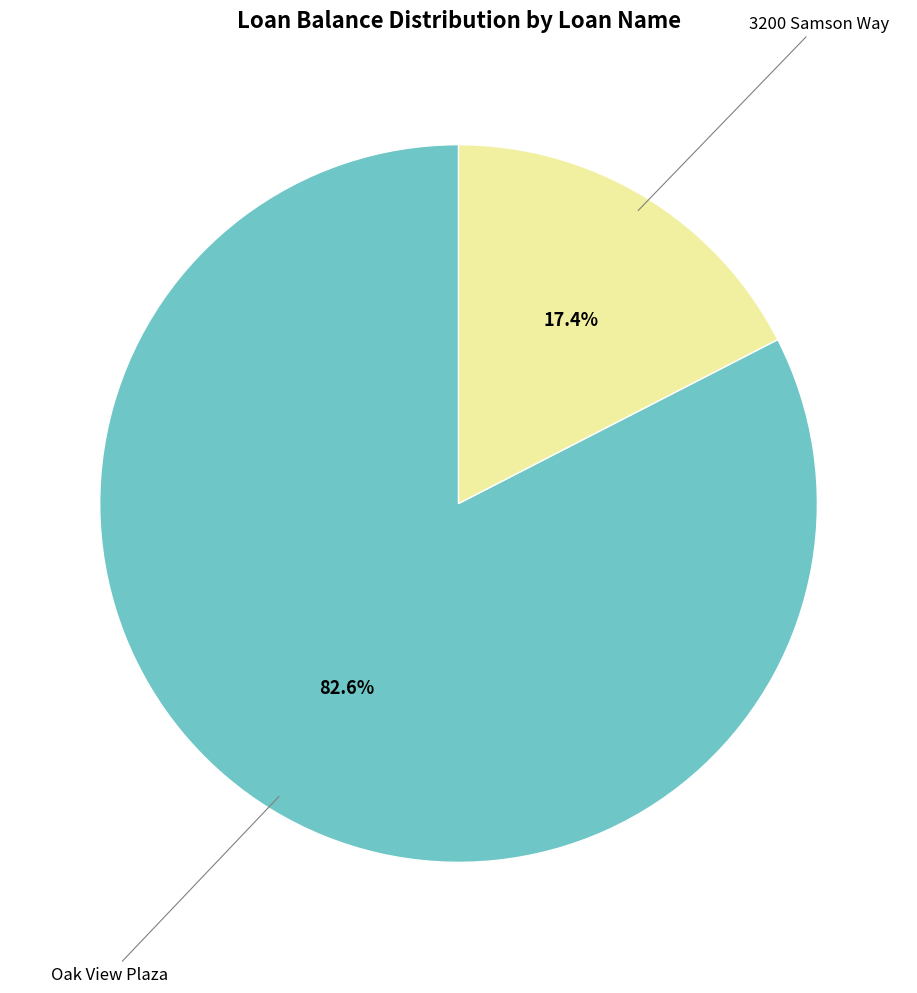

How many slices are in this pie chart?

2